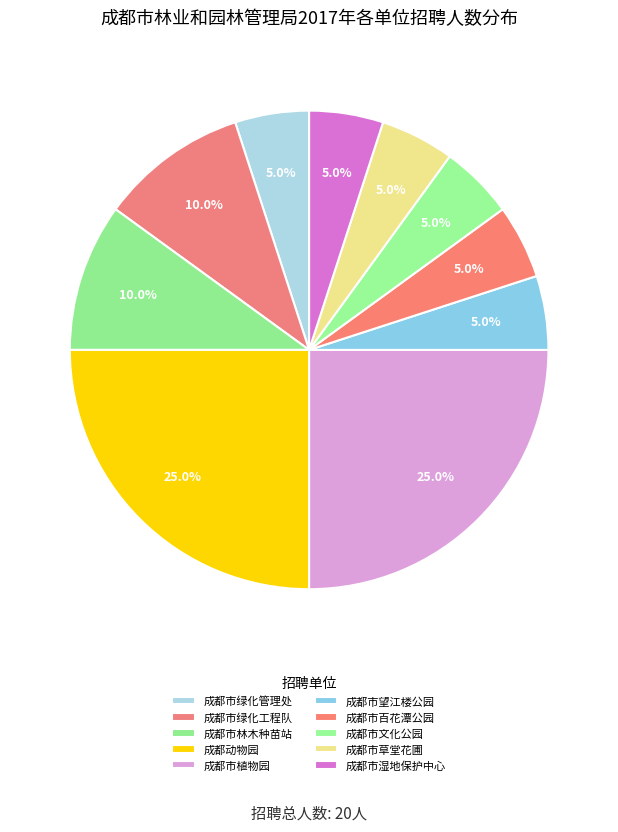

Is there a majority slice in this chart?

No